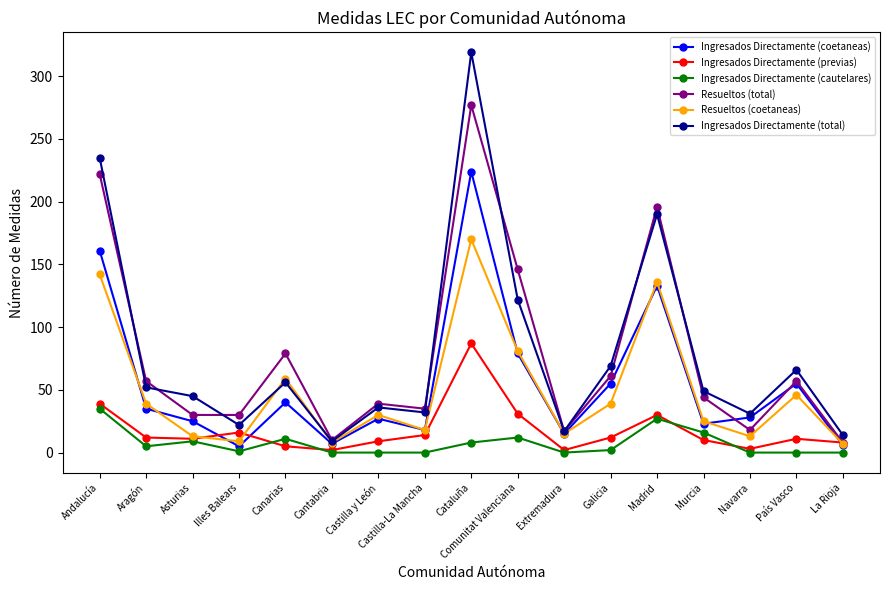

What is the difference between the maximum and minimum values in the Ingresados Directamente (previas) series?

85